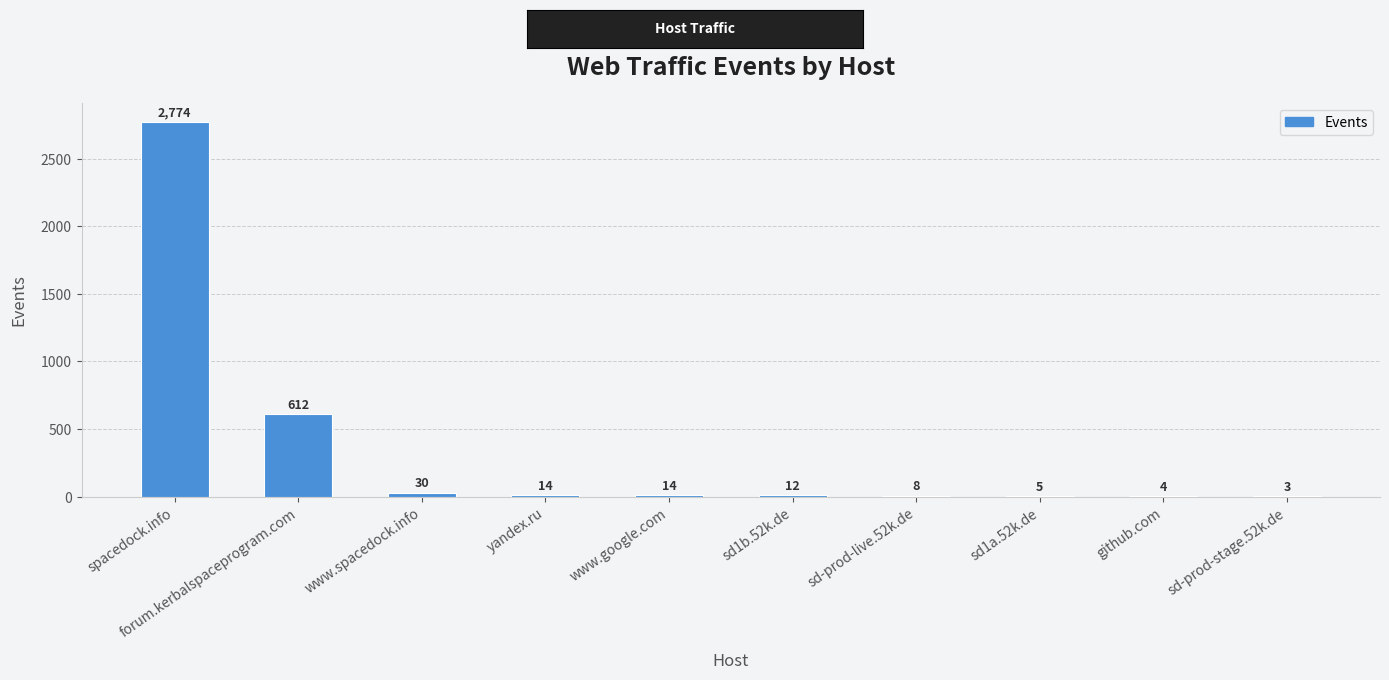

Is it true that the value at sd-prod-stage.52k.de is 3?

True